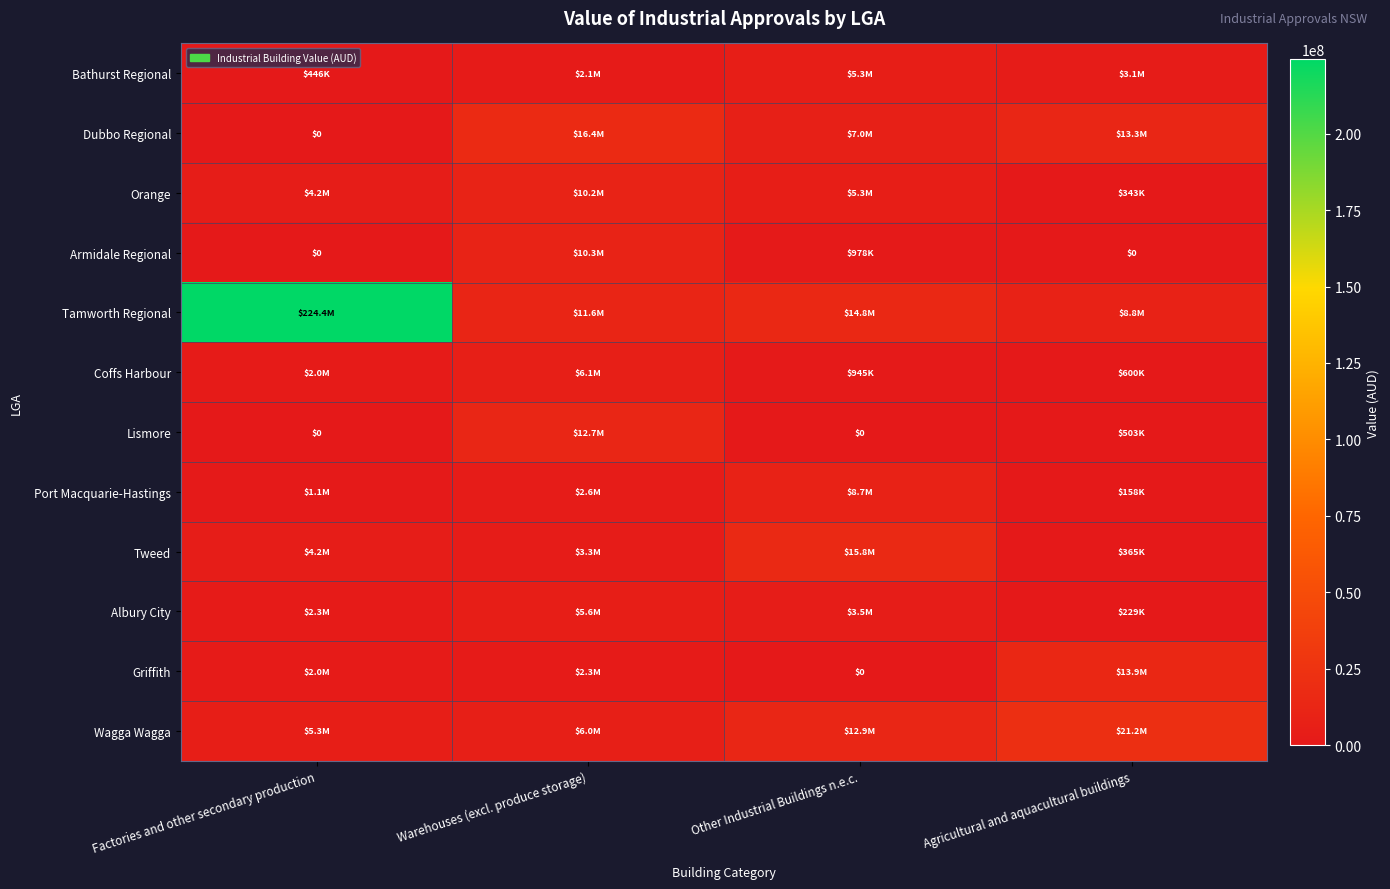

True or false: Dubbo Regional has a value of 3210995 at Other Industrial Buildings n.e.c..

False